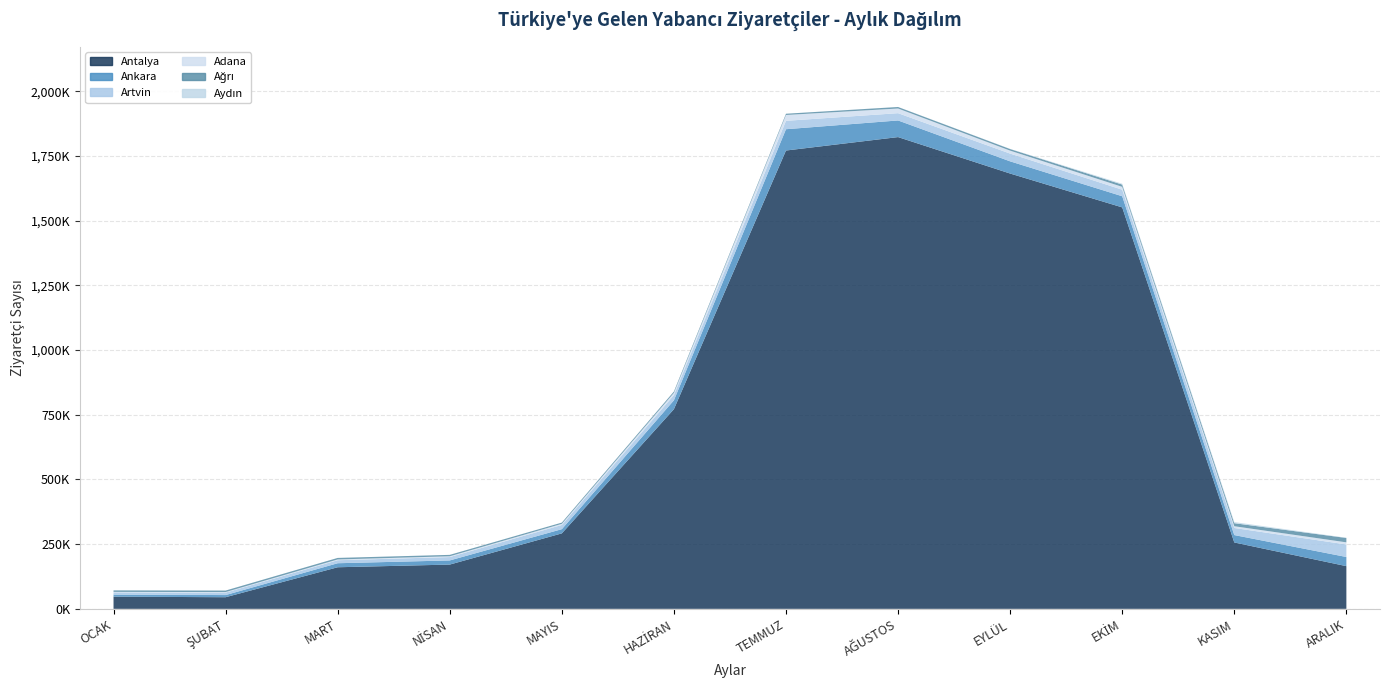

Reading left to right, list all the values displayed in this chart.

Antalya: 47023	44932	160722	171088	291653	771708	1771363	1823263	1682376	1551552	256490	164998
Ankara: 7916	8346	15543	15995	16290	34274	82301	64275	47124	43045	28636	35420
Artvin: 8779	9526	11627	13030	16220	20149	32448	28129	29936	25336	27361	48396
Adana: 1801	2015	3003	3048	4400	8593	22602	18040	11448	11016	6829	8191
Ağrı: 5841	5839	5905	5436	4769	5246	4805	5844	6136	8701	11664	16891
Aydın: 0	11	8	8	36	55	54	126	505	3278	4284	899